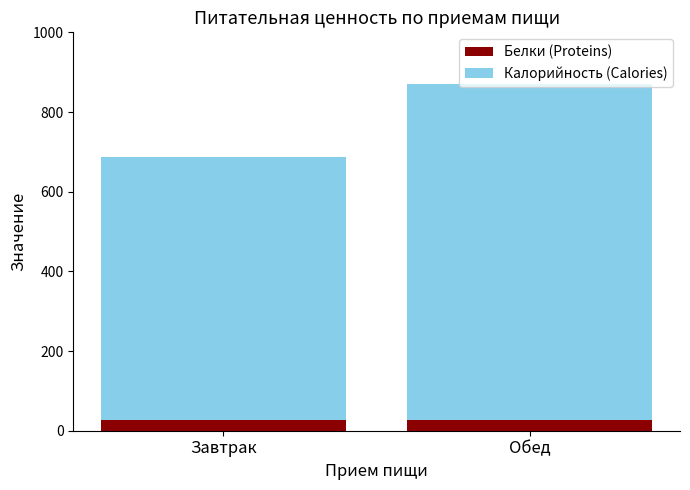

True or false: Белки (Proteins) has a value of 26 at Обед.

True